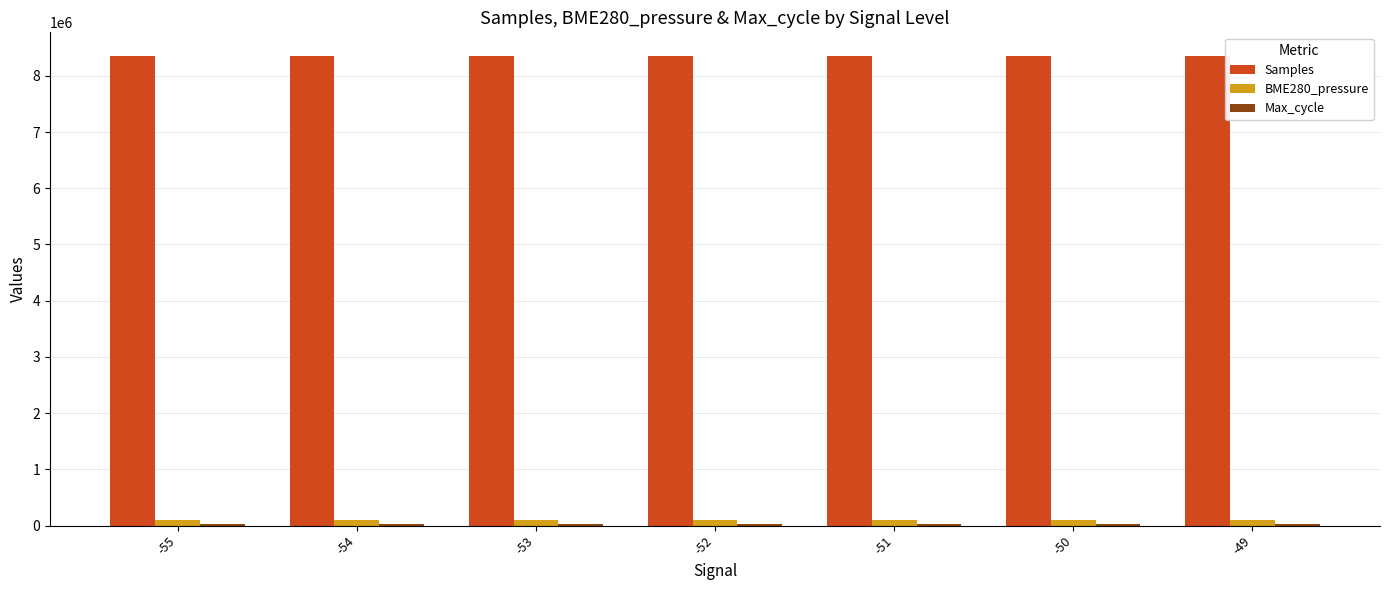

Which series has the widest spread of values?

Samples